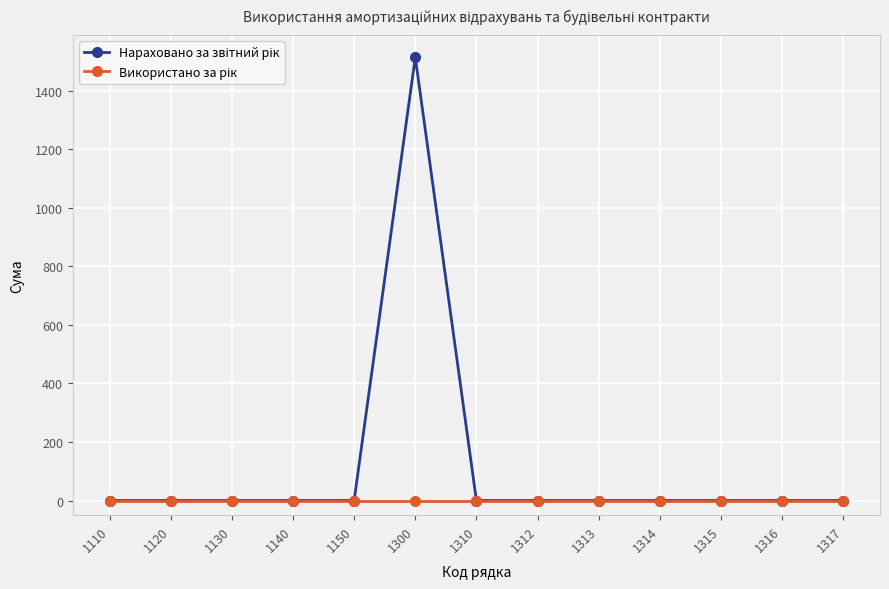

At which category is the sum across all series the highest?

1300